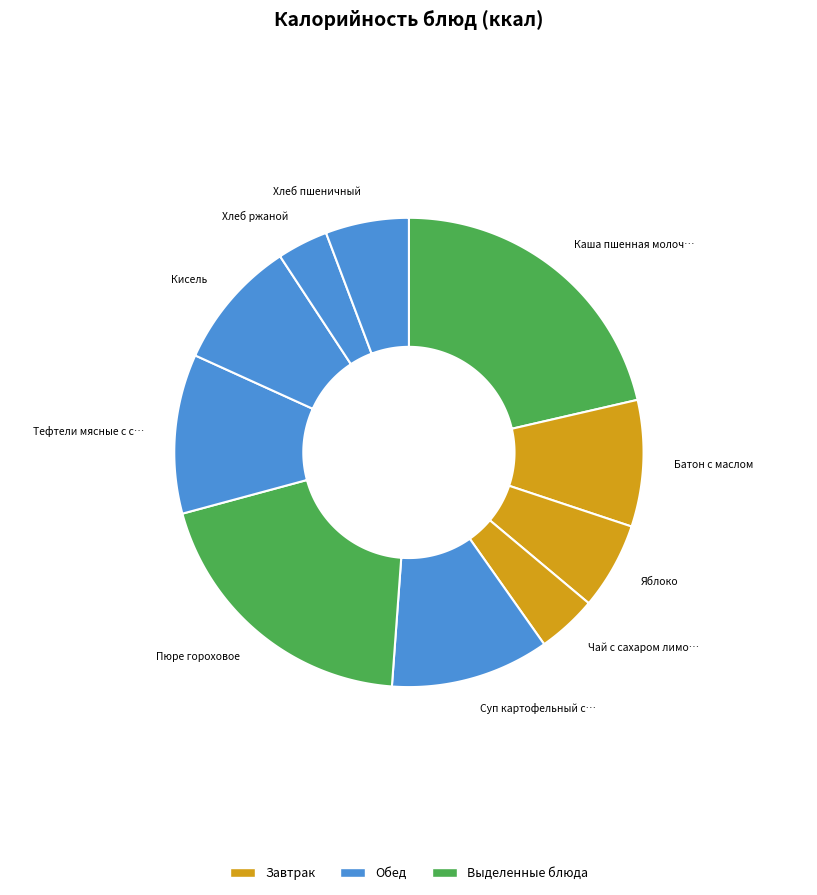

How many segments does this pie chart have?

10